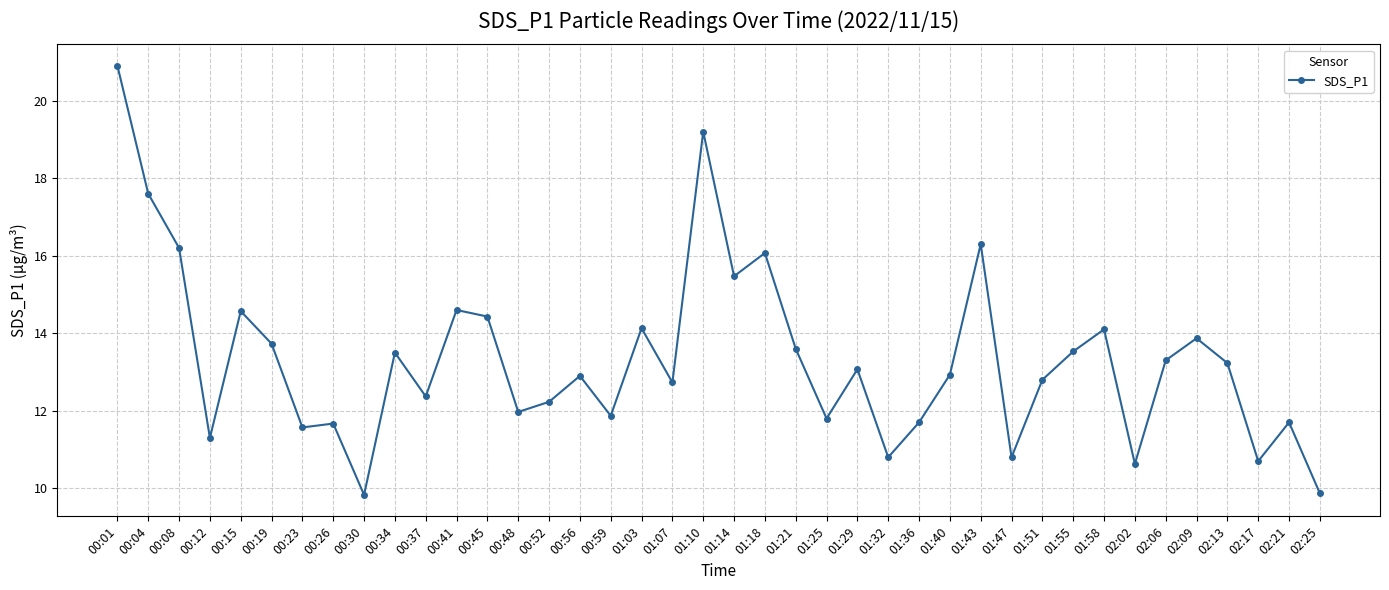

True or false: the data has more than 2 interior local peaks.

True